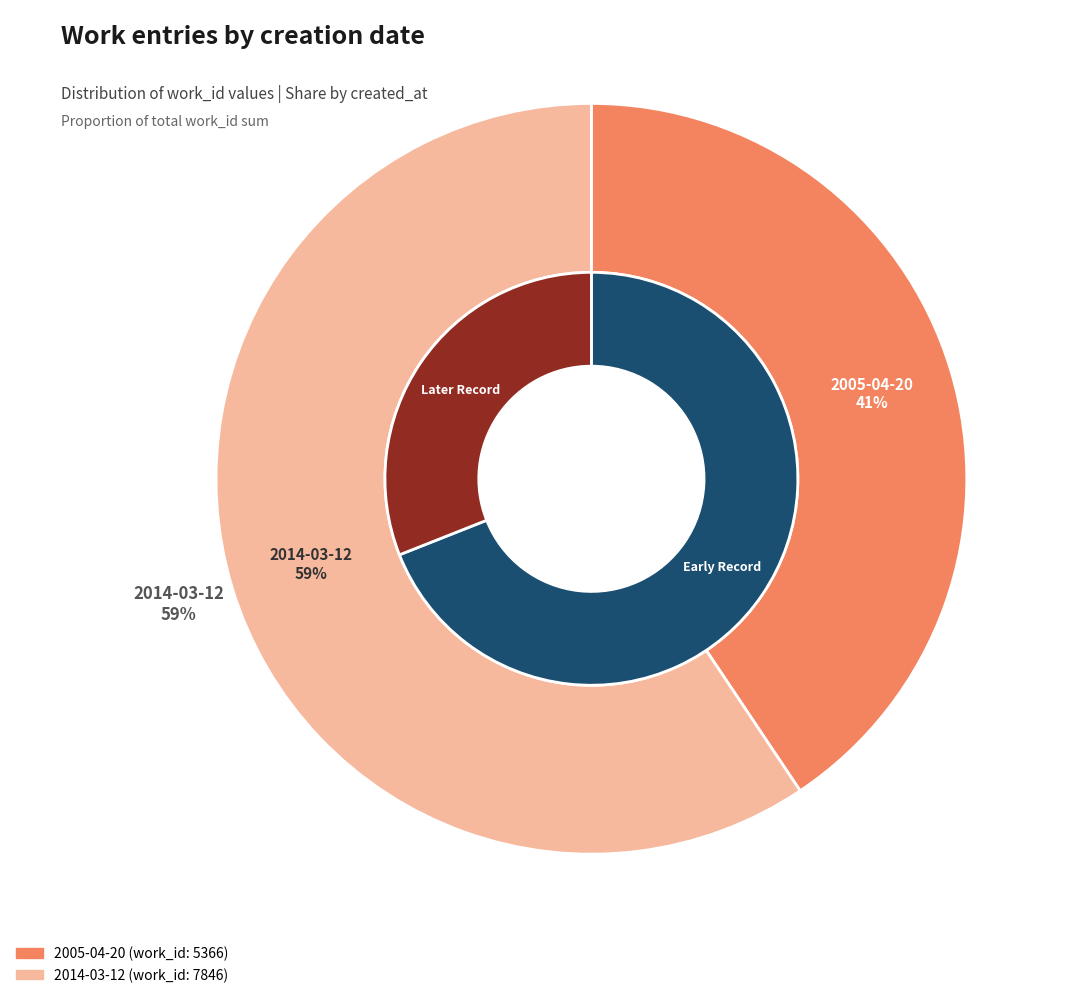

True or false: 2005-04-20 accounts for 51% of the total.

False